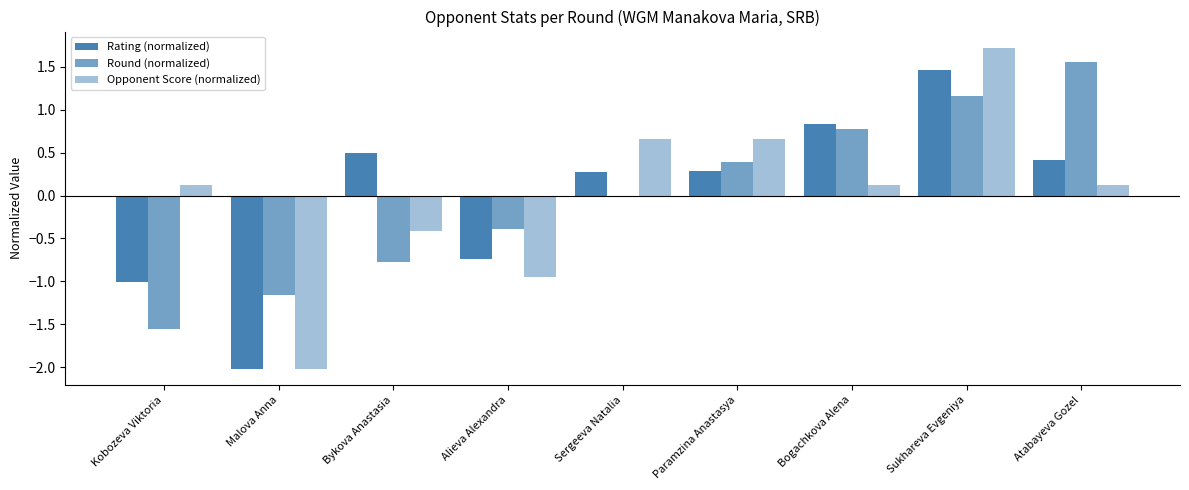

What is the difference between the Rating (normalized) values at Paramzina Anastasya and Bogachkova Alena?

0.5